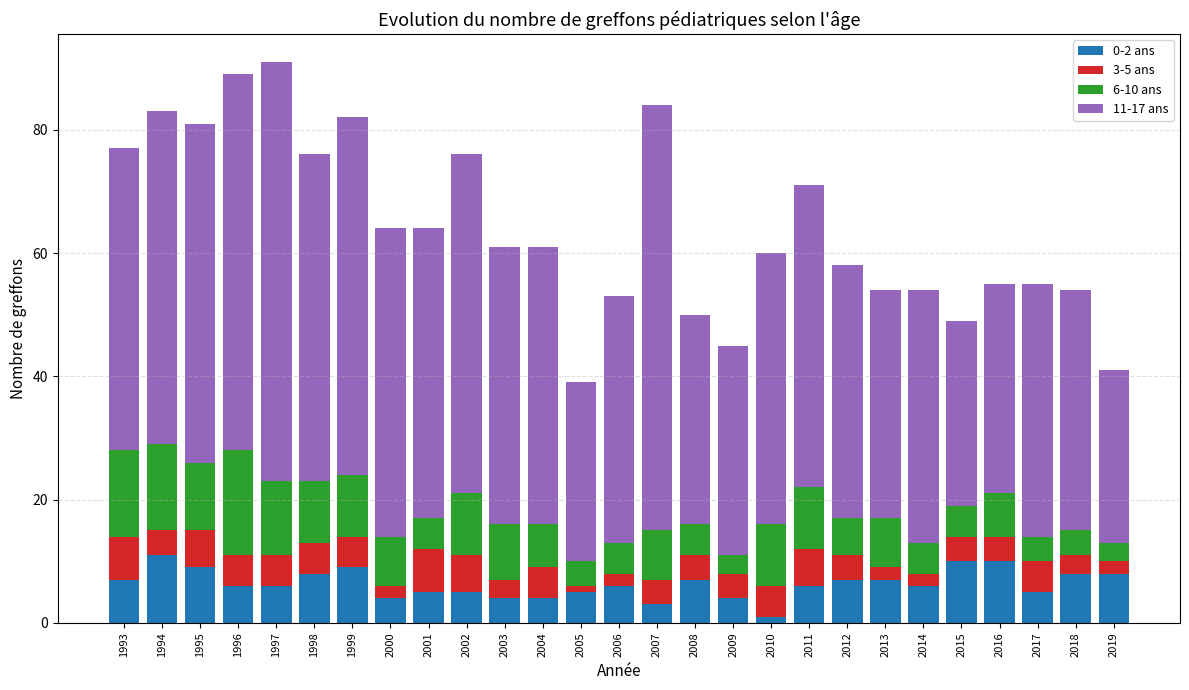

What is the total value across all series at 1999?

82